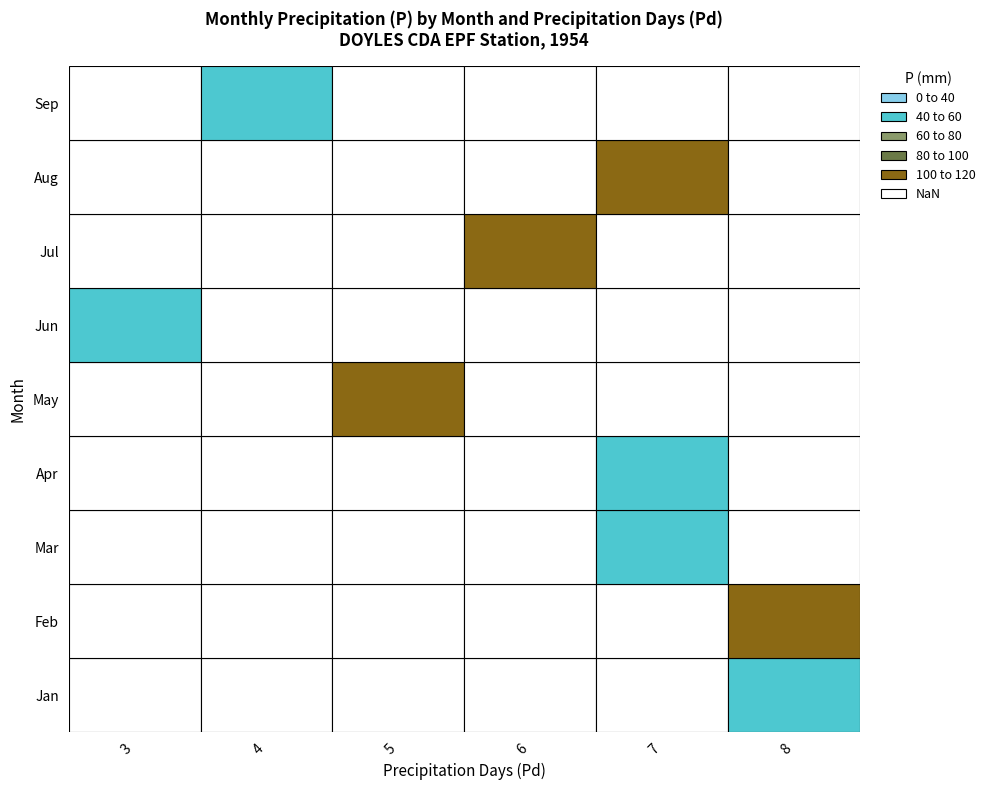

What is the maximum value shown in the chart?

114.3